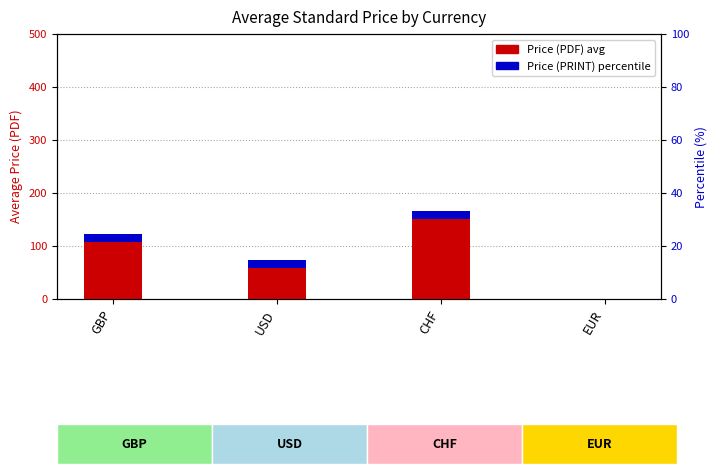

Are the bars grouped side by side (vs. stacked)?

Yes